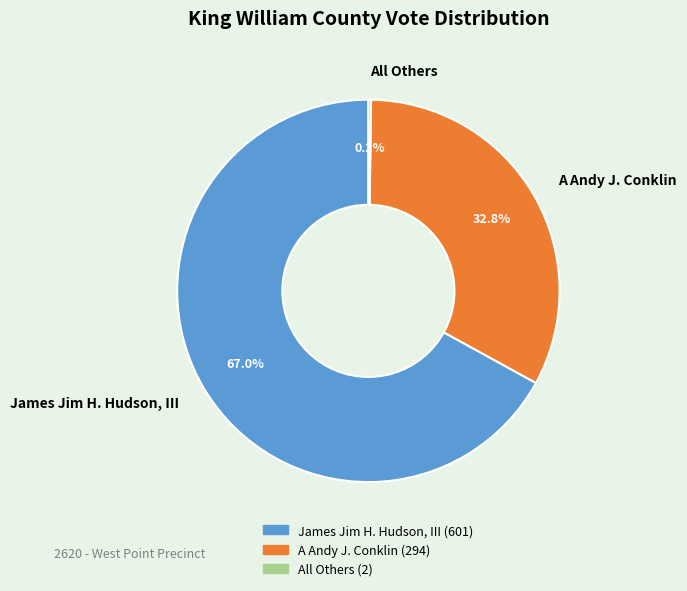

To the nearest percent, what is the average slice percentage?

33%